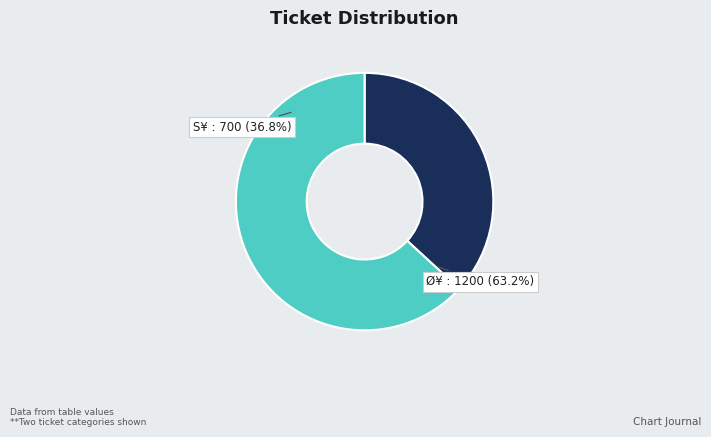

What percentage is NOT represented by Ø¥ (90)?

36.8%